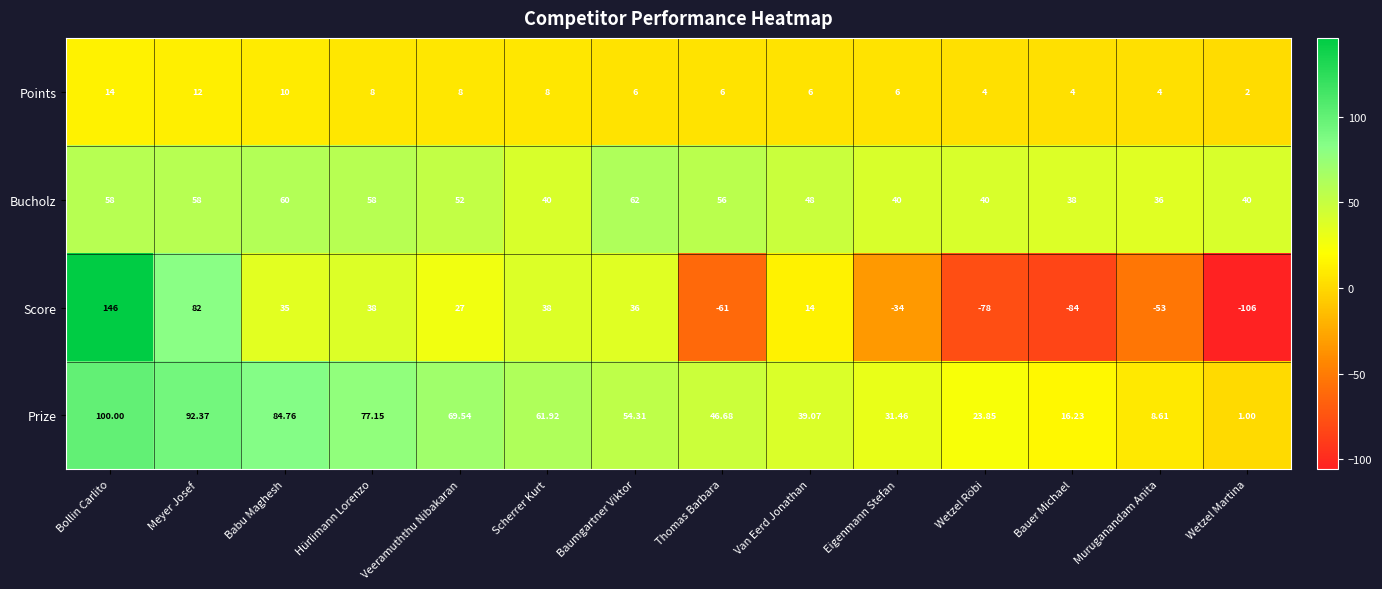

At which category is the sum across all series the highest?

Bollin Carlito